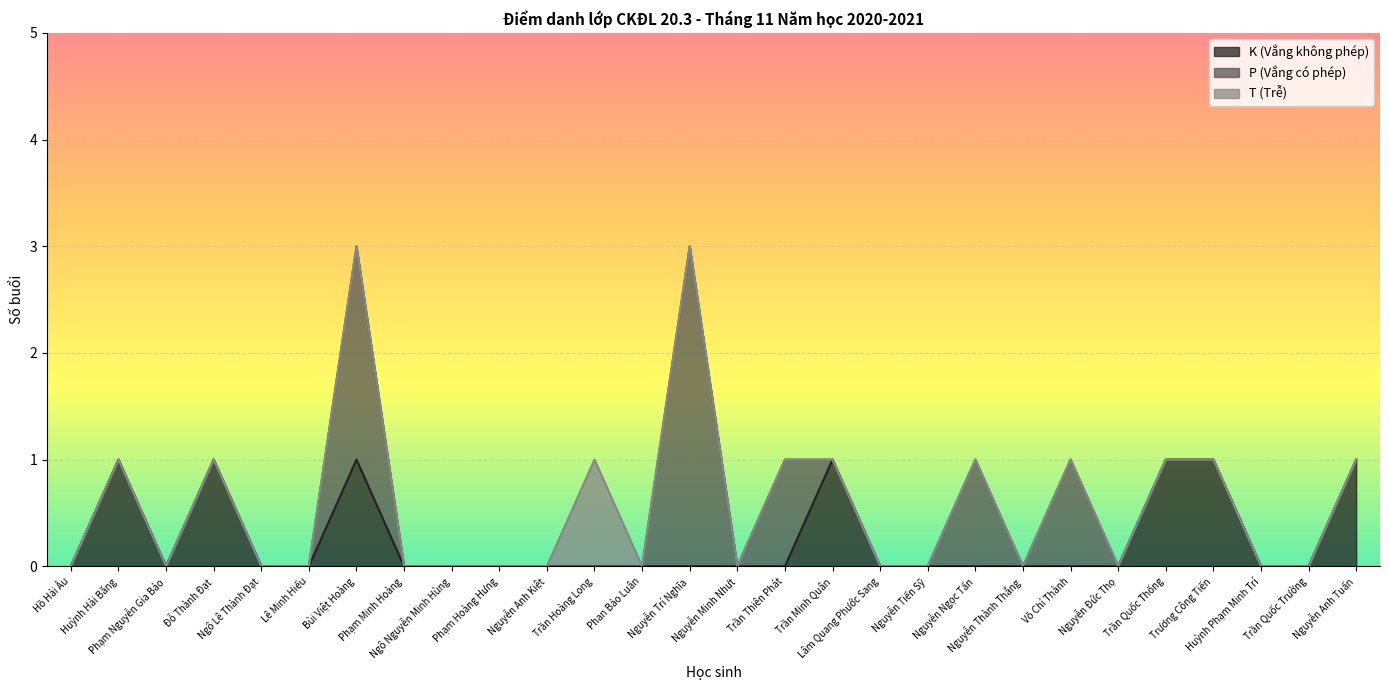

At which category does K (Vắng không phép) reach its first local valley?

Phạm Nguyễn Gia Bảo